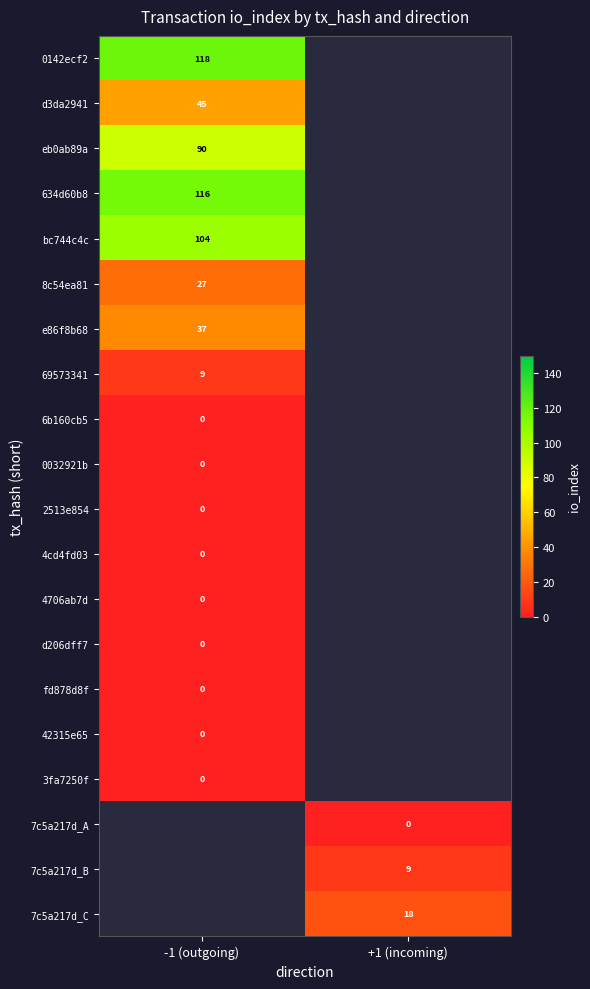

What is the greatest value displayed?

118.0